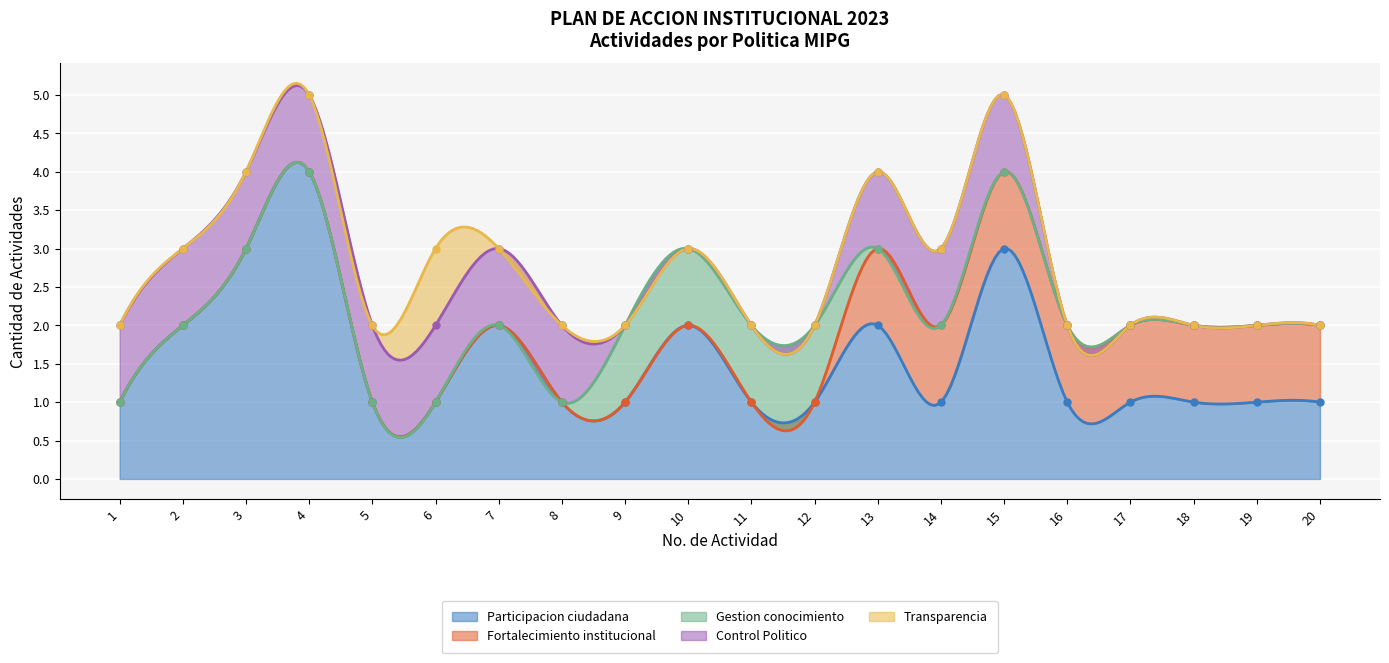

Reading right to left, transcribe all the data shown in this chart.

Participacion ciudadana: 20=1	19=1	18=1	17=1	16=1	15=3	14=1	13=2	12=1	11=1	10=2	9=1	8=1	7=2	6=1	5=1	4=4	3=3	2=2	1=1
Fortalecimiento institucional: 20=1	19=1	18=1	17=1	16=1	15=1	14=1	13=1	12=0	11=0	10=0	9=0	8=0	7=0	6=0	5=0	4=0	3=0	2=0	1=0
Gestion conocimiento: 20=0	19=0	18=0	17=0	16=0	15=0	14=0	13=0	12=1	11=1	10=1	9=1	8=0	7=0	6=0	5=0	4=0	3=0	2=0	1=0
Control Politico: 20=0	19=0	18=0	17=0	16=0	15=1	14=1	13=1	12=0	11=0	10=0	9=0	8=1	7=1	6=1	5=1	4=1	3=1	2=1	1=1
Transparencia: 20=0	19=0	18=0	17=0	16=0	15=0	14=0	13=0	12=0	11=0	10=0	9=0	8=0	7=0	6=1	5=0	4=0	3=0	2=0	1=0